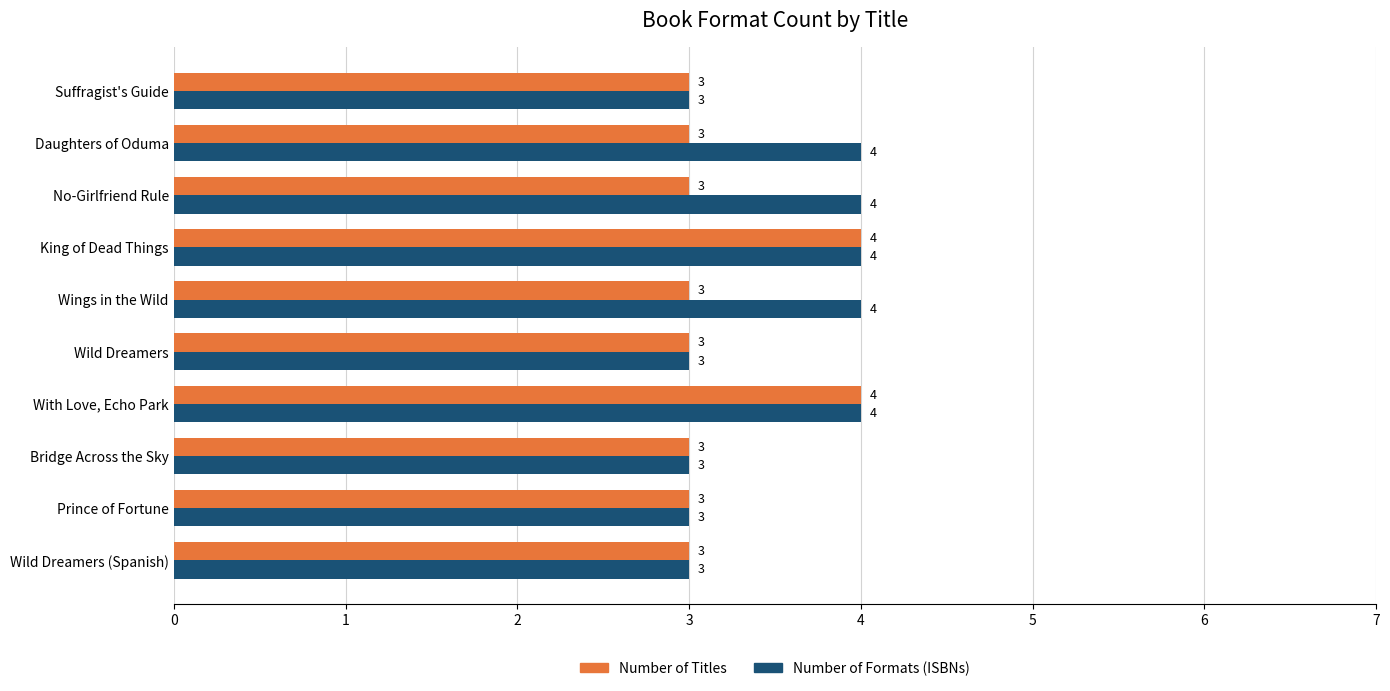

Is the value of Number of Titles at Wild Dreamers (Spanish) greater than the value of Number of Formats (ISBNs) at Daughters of Oduma?

No